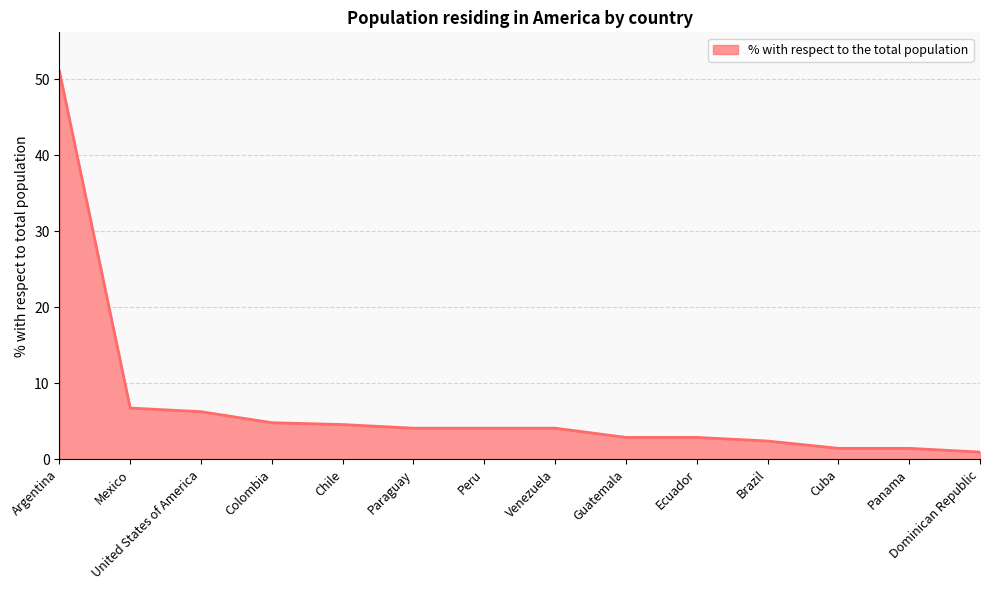

Approximately how many times larger is the value at Venezuela compared to Argentina?

0.1